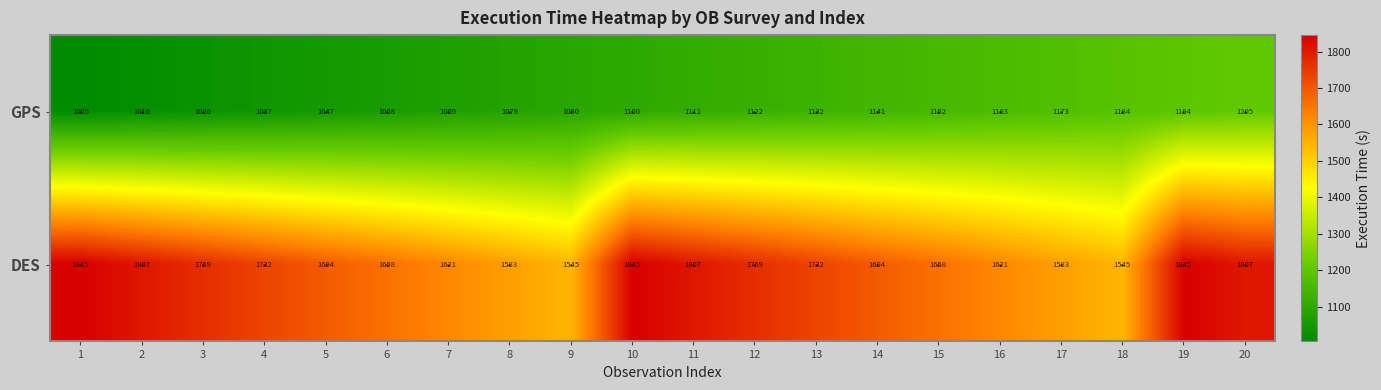

At how many categories does at least one series exceed 1219?

20